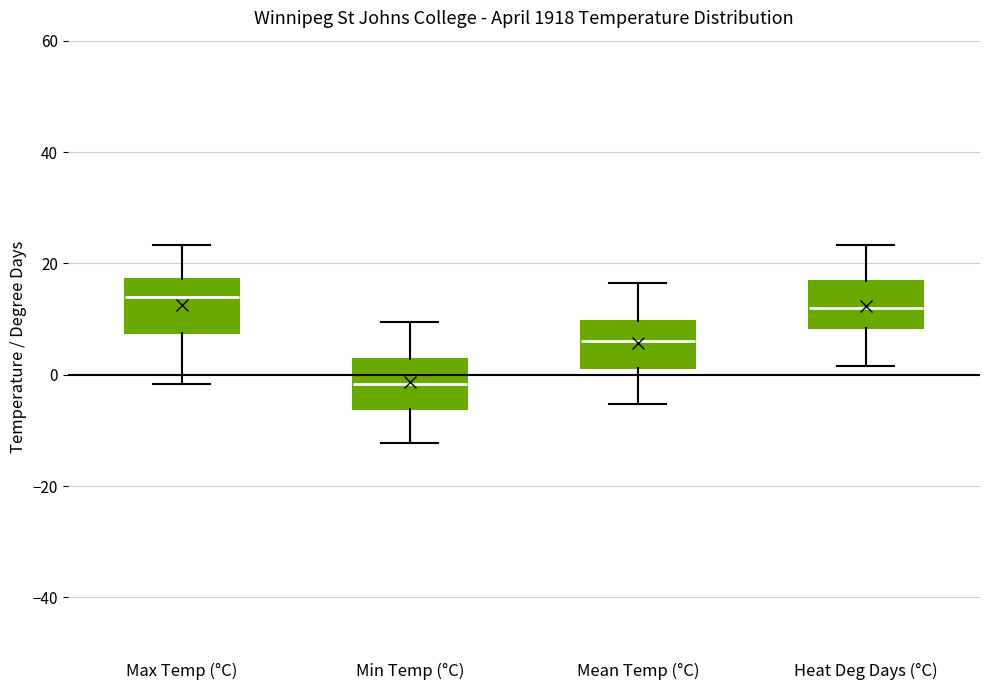

Reading left to right, read every box against the y-axis: the position of its median line, the range the box covers, and the ends of its whiskers. The values are not printed on the chart, so give them approximately, as read against the axis.

Max Temp (°C): median 14, box 8 to 18, whiskers -2 to 24
Min Temp (°C): median -2, box -6 to 2, whiskers -12 to 10
Mean Temp (°C): median 6, box 2 to 10, whiskers -6 to 16
Heat Deg Days (°C): median 12, box 8 to 16, whiskers 2 to 24